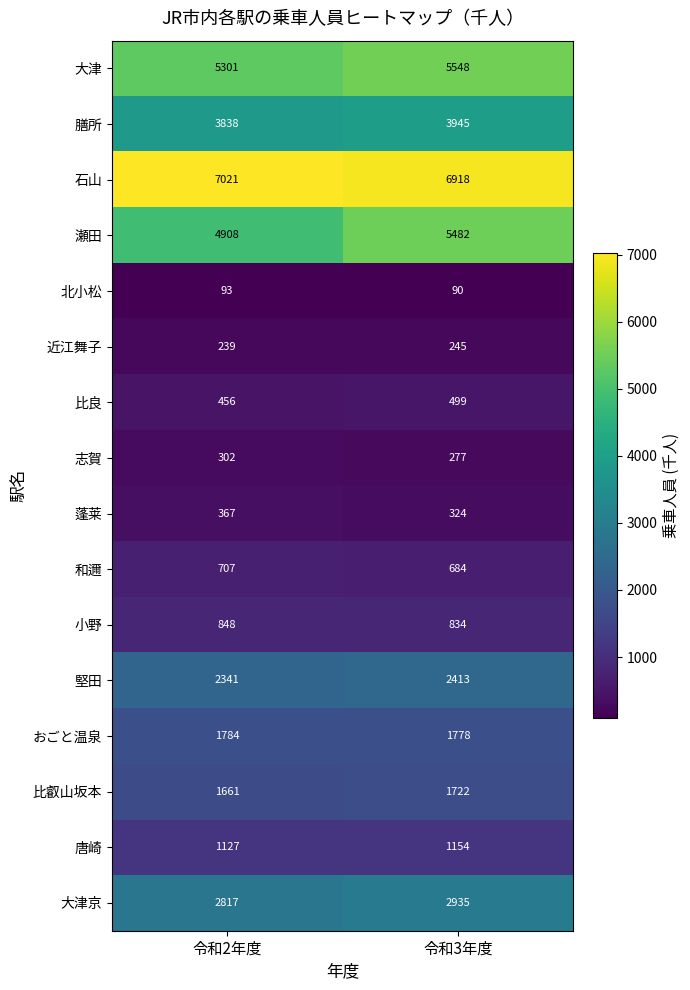

Where is 大津京 nearest to the value 2876?

令和2年度